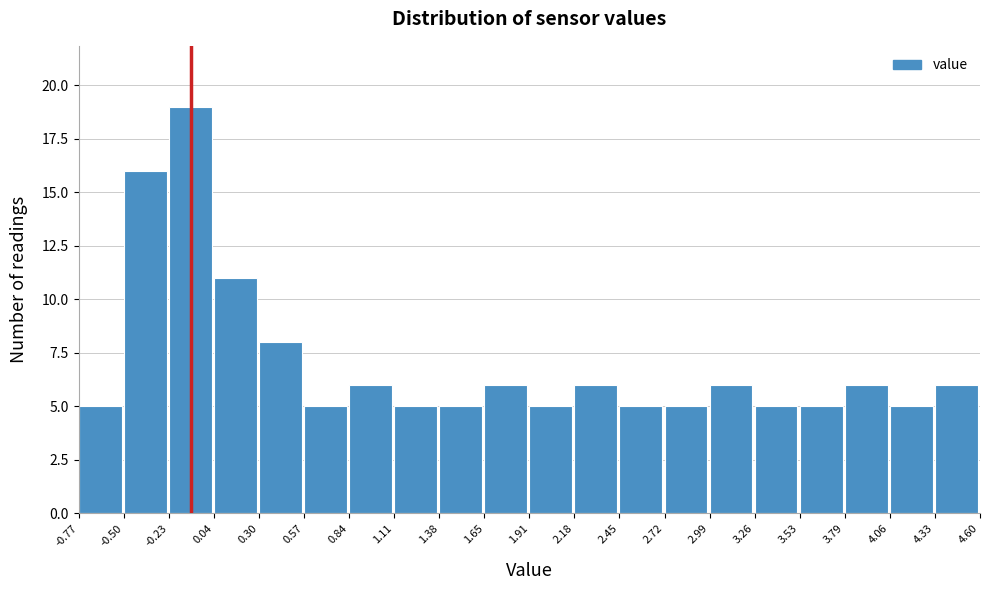

Reading left to right, list every bar in this chart as the range it spans on the x-axis followed by its height. The values are not printed on the chart, so give them approximately, as read against the axis.

-0.77 to -0.50: 5
-0.50 to -0.23: 16
-0.23 to 0.04: 19
0.04 to 0.30: 11
0.30 to 0.57: 8
0.57 to 0.84: 5
0.84 to 1.11: 6
1.11 to 1.38: 5
1.38 to 1.65: 5
1.65 to 1.91: 6
1.91 to 2.18: 5
2.18 to 2.45: 6
2.45 to 2.72: 5
2.72 to 2.99: 5
2.99 to 3.26: 6
3.26 to 3.53: 5
3.53 to 3.79: 5
3.79 to 4.06: 6
4.06 to 4.33: 5
4.33 to 4.60: 6